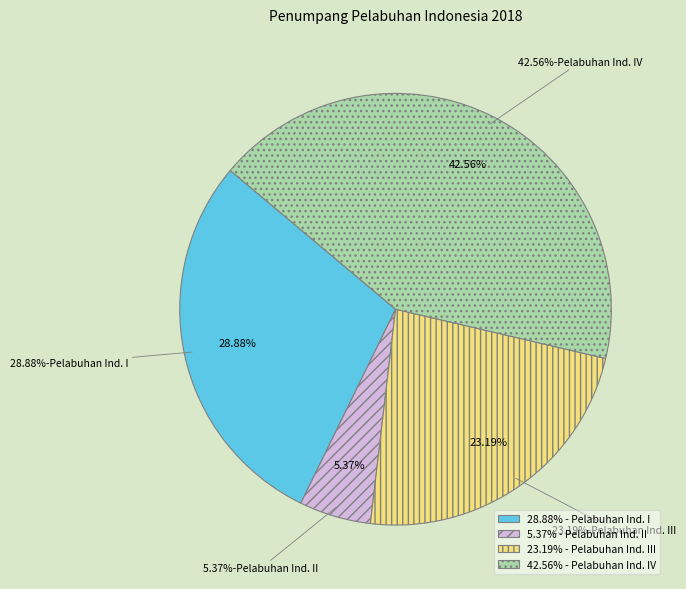

How many segments does this pie chart have?

4